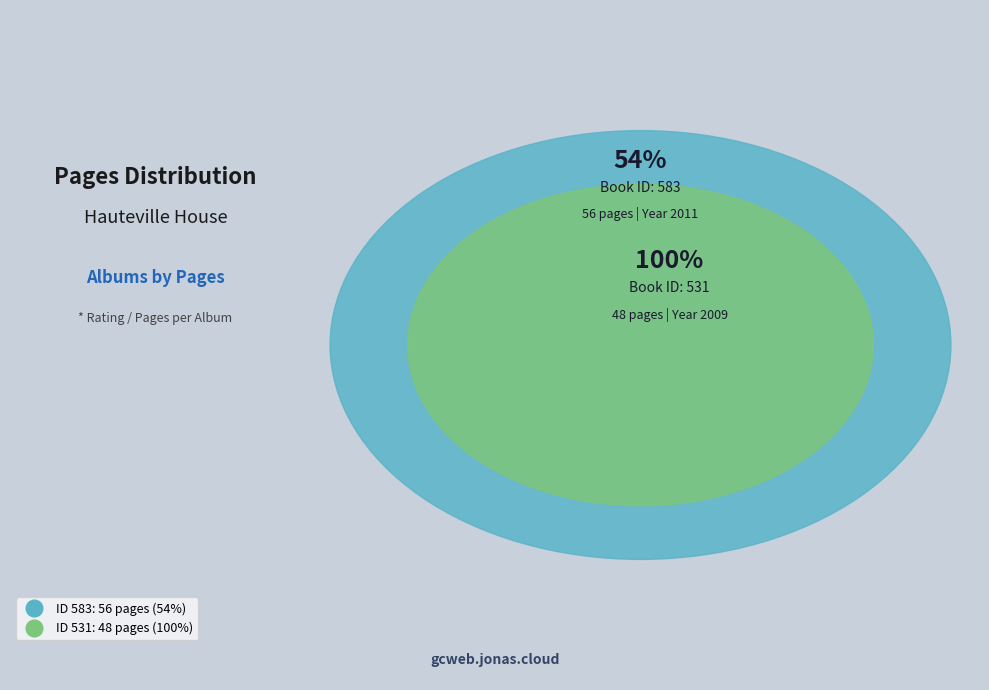

Count the number of slices in the pie.

2